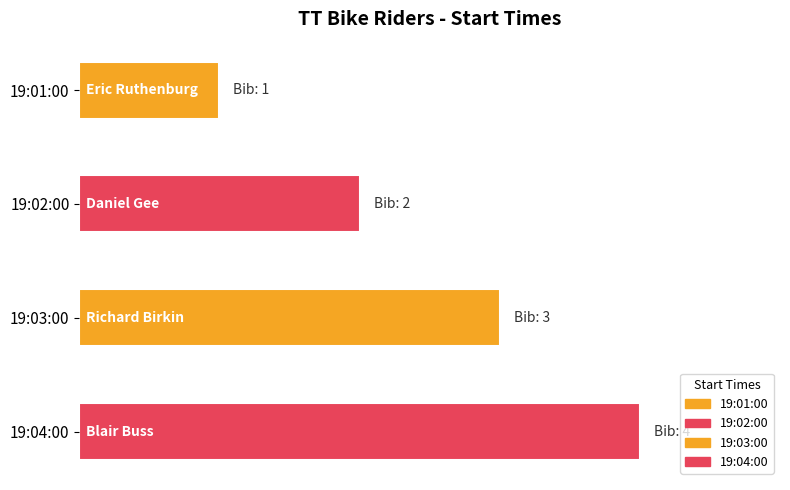

Does the chart contain any negative values?

No